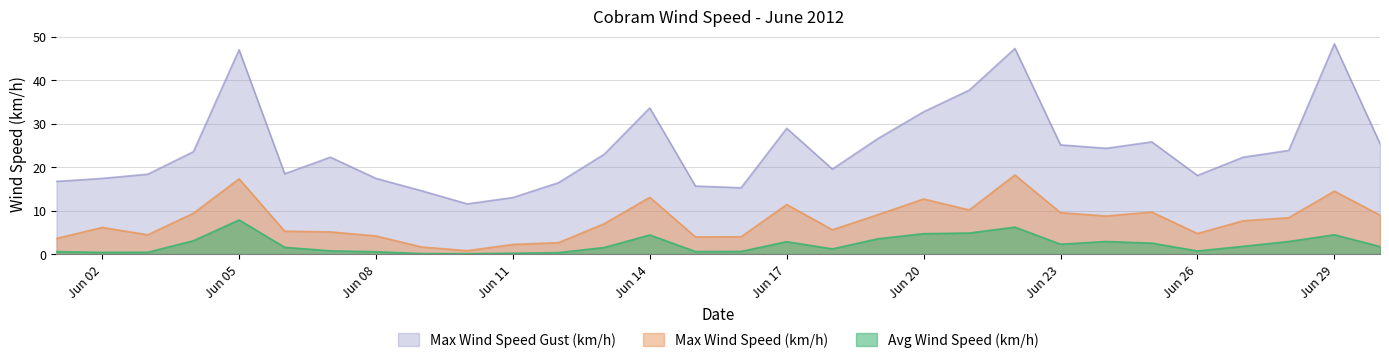

Rank the series by their average value, from lowest to highest.

Avg Wind Speed (km/h), Max Wind Speed (km/h), Max Wind Speed Gust (km/h)